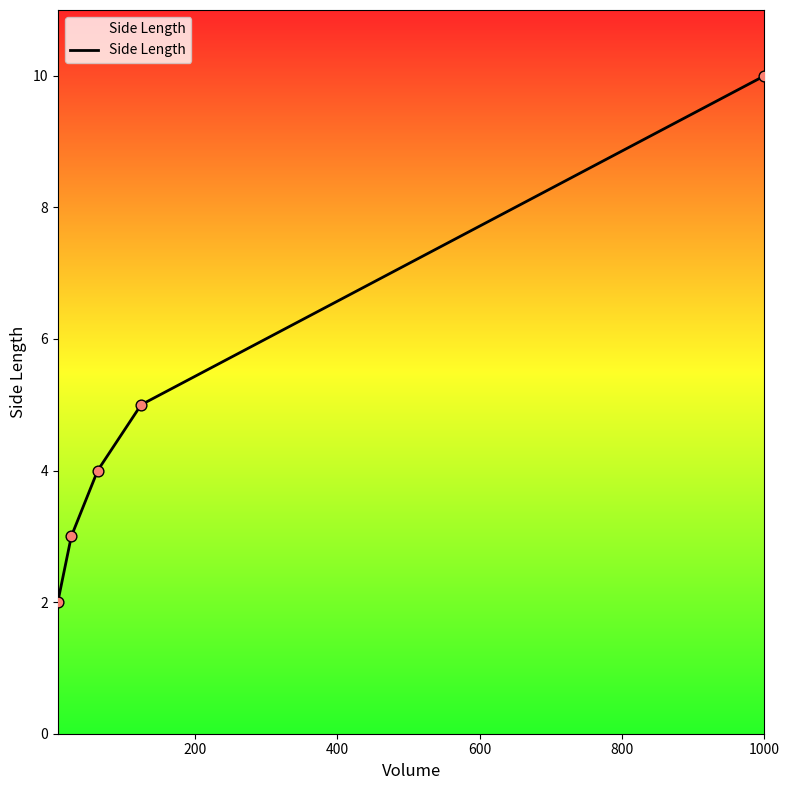

True or false: the data has more than 1 interior local peaks.

False